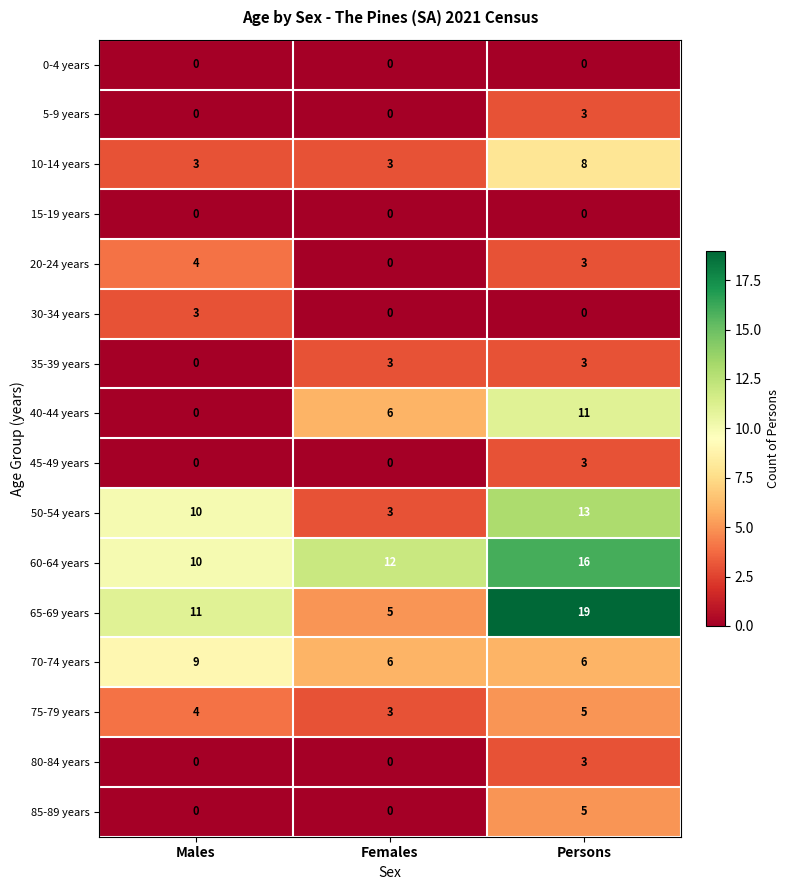

Read the 65-69 years value at Males, to the nearest 10.

10